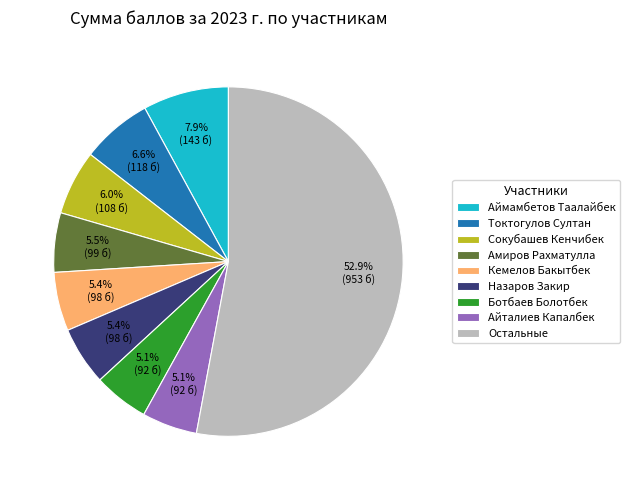

Which category has the biggest portion of the pie?

Остальные